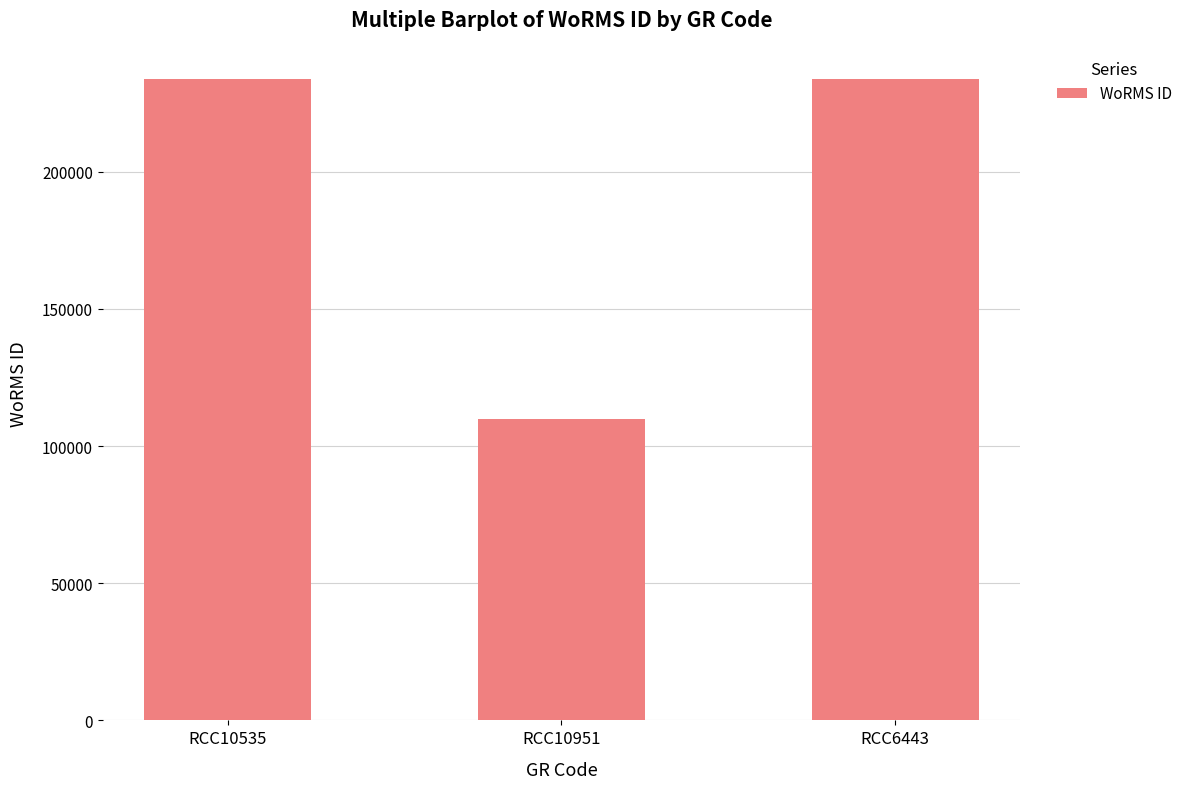

How many values are between 109925 and 233820?

3